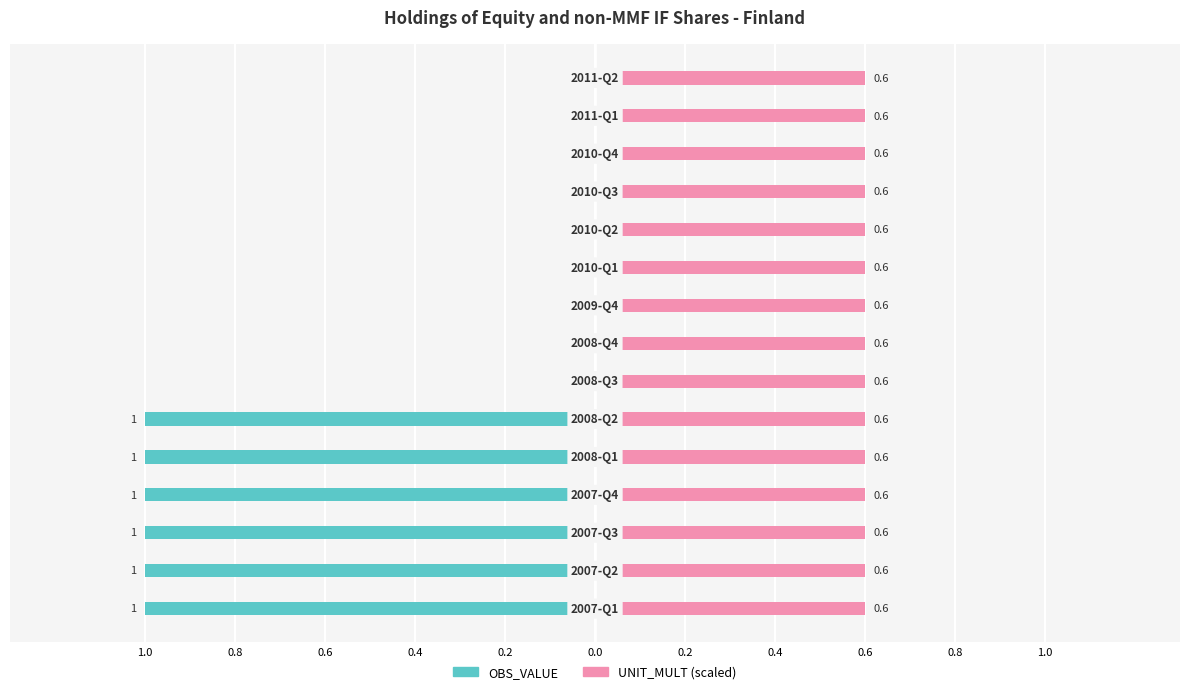

List the series in order of their overall mean, highest first.

UNIT_MULT (scaled), OBS_VALUE